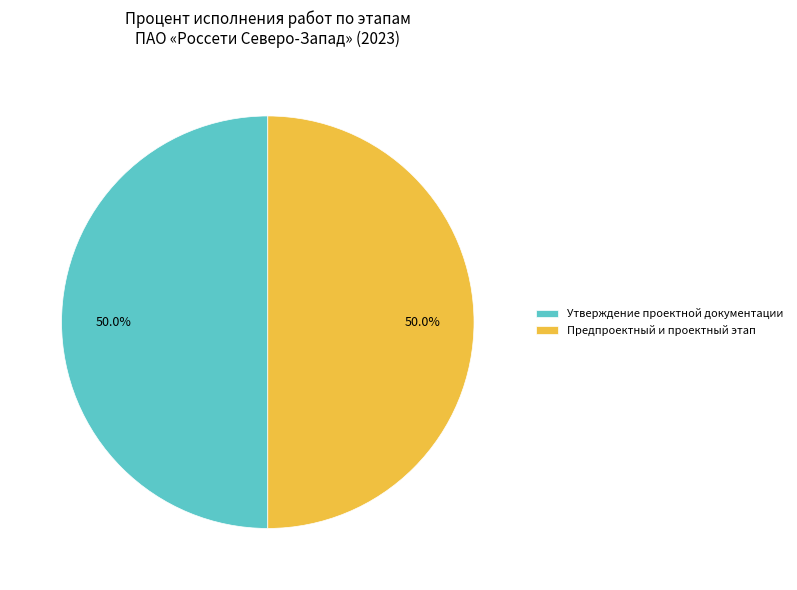

What portion of the pie excludes Предпроектный и проектный этап?

50.0%